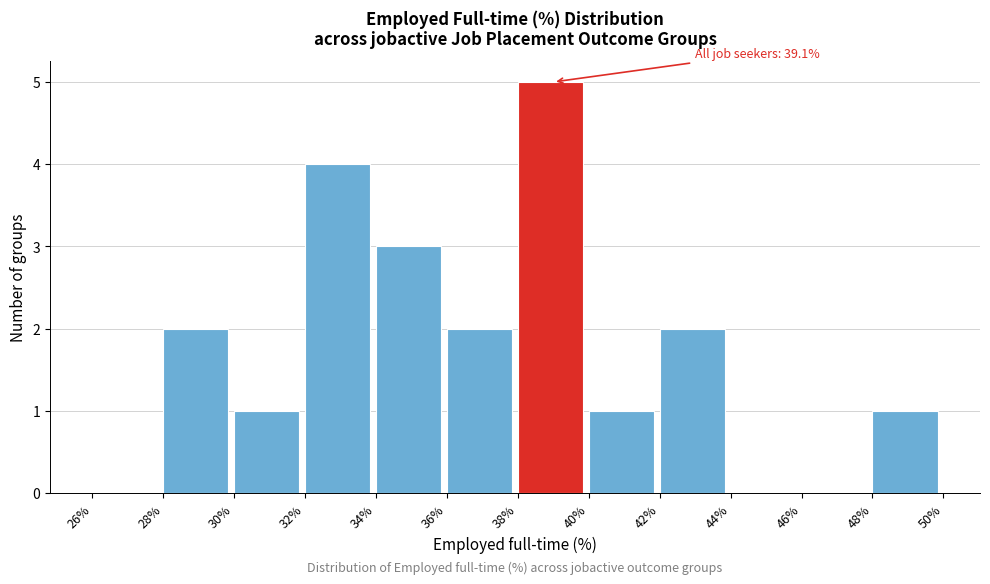

Over which range of the x-axis is the bar tallest?

38% to 40%